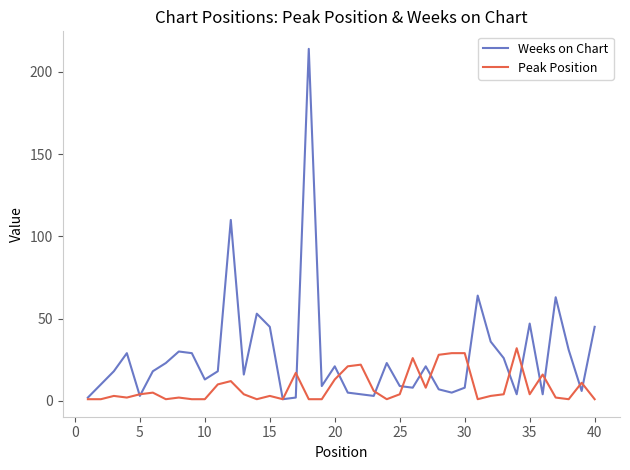

Rank the series by their maximum value, from highest to lowest.

Weeks on Chart, Peak Position